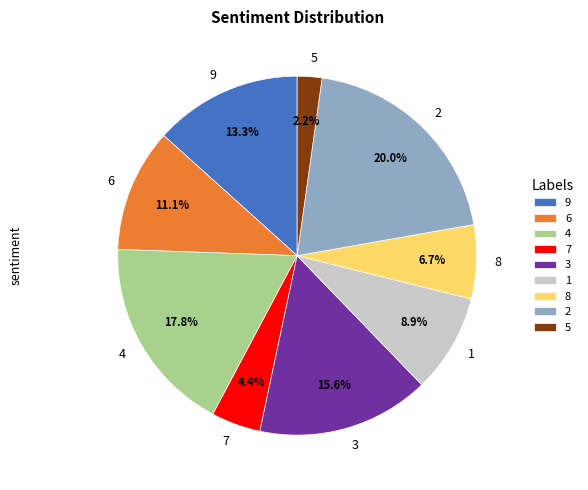

Does 1 represent more than half of the total?

No